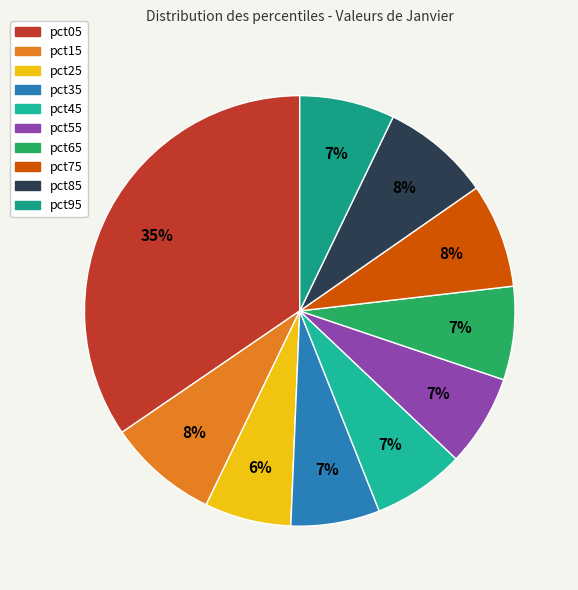

How many segments does this pie chart have?

10